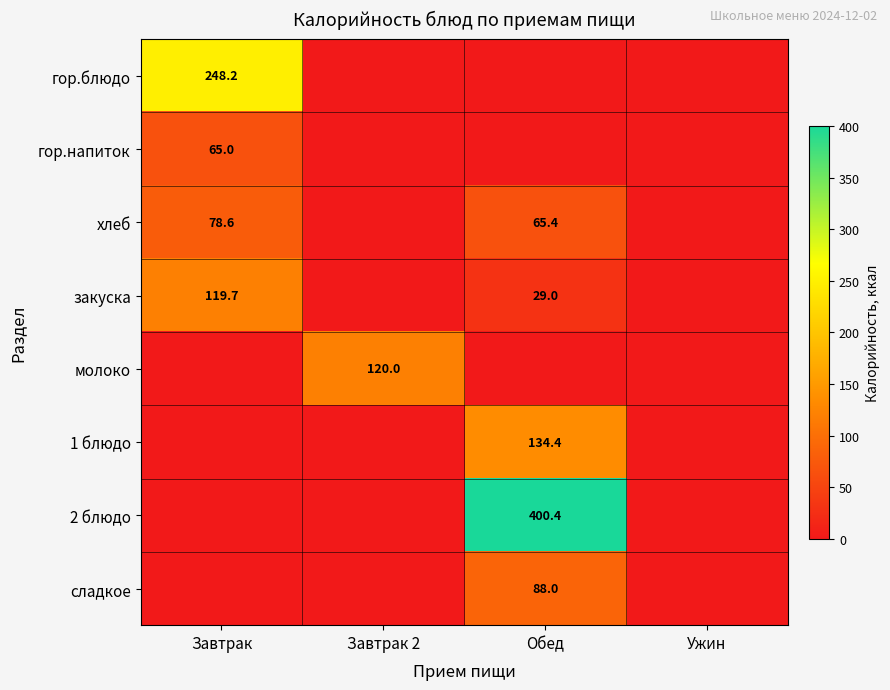

At which category does the chart reach its peak across all series?

Обед